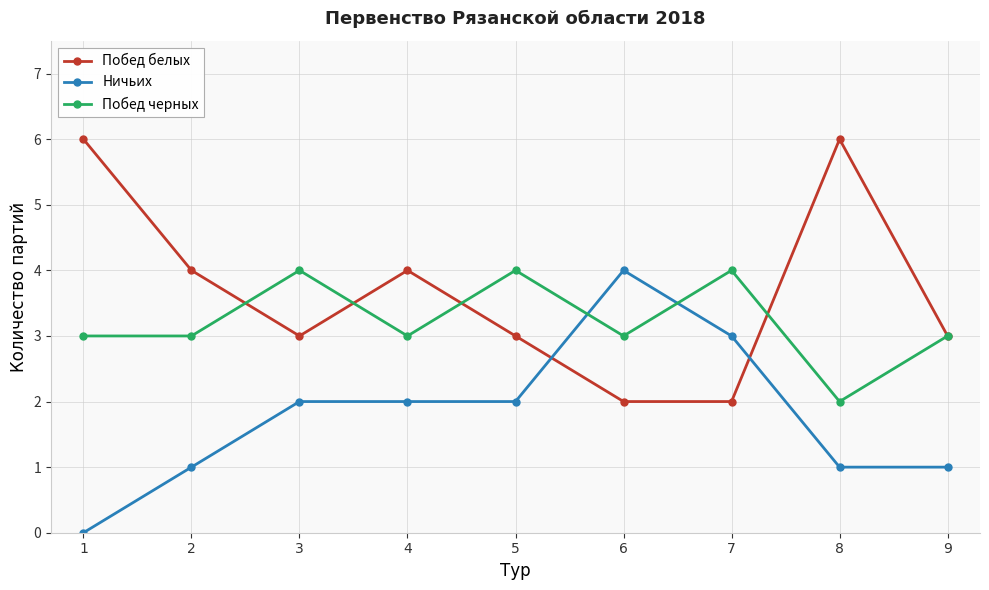

At how many categories does at least one series exceed 1?

9